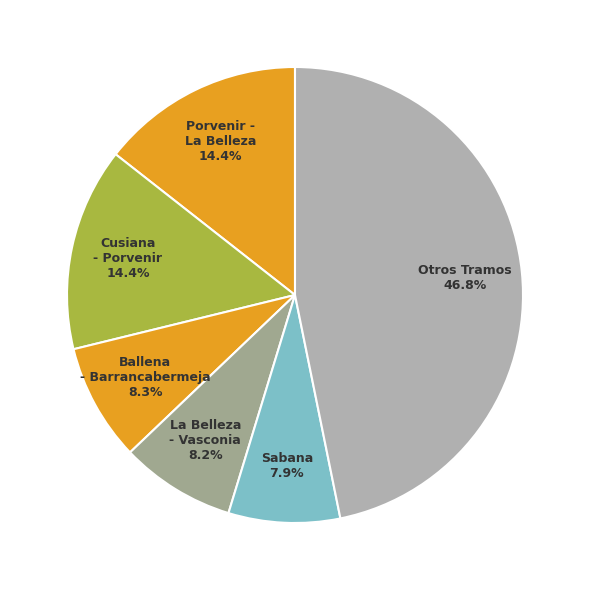

Between Porvenir - La Belleza 14.4% and Otros Tramos 46.8%, which is larger?

Otros Tramos 46.8%